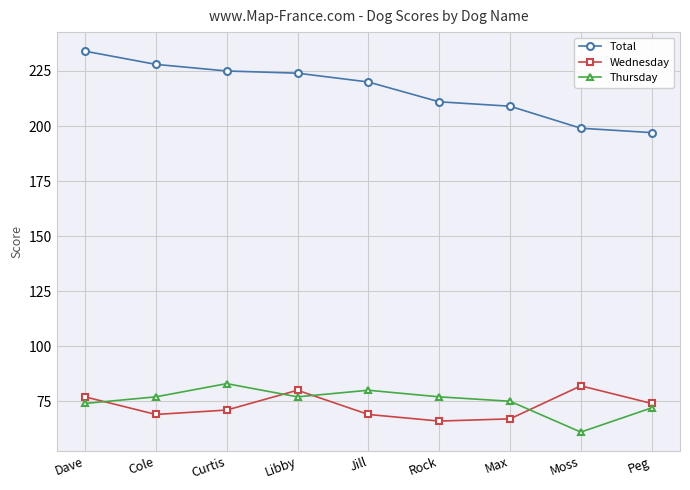

At how many categories does at least one series exceed 123?

9